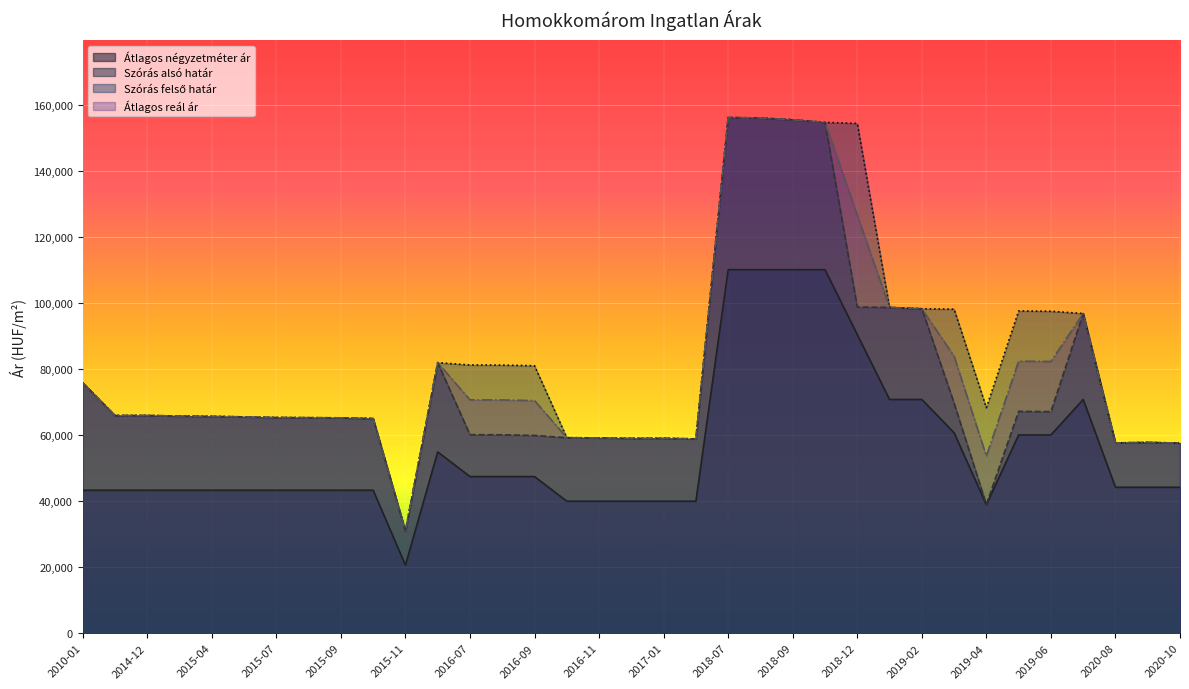

What is the total value across all series at 2018-11?

574545